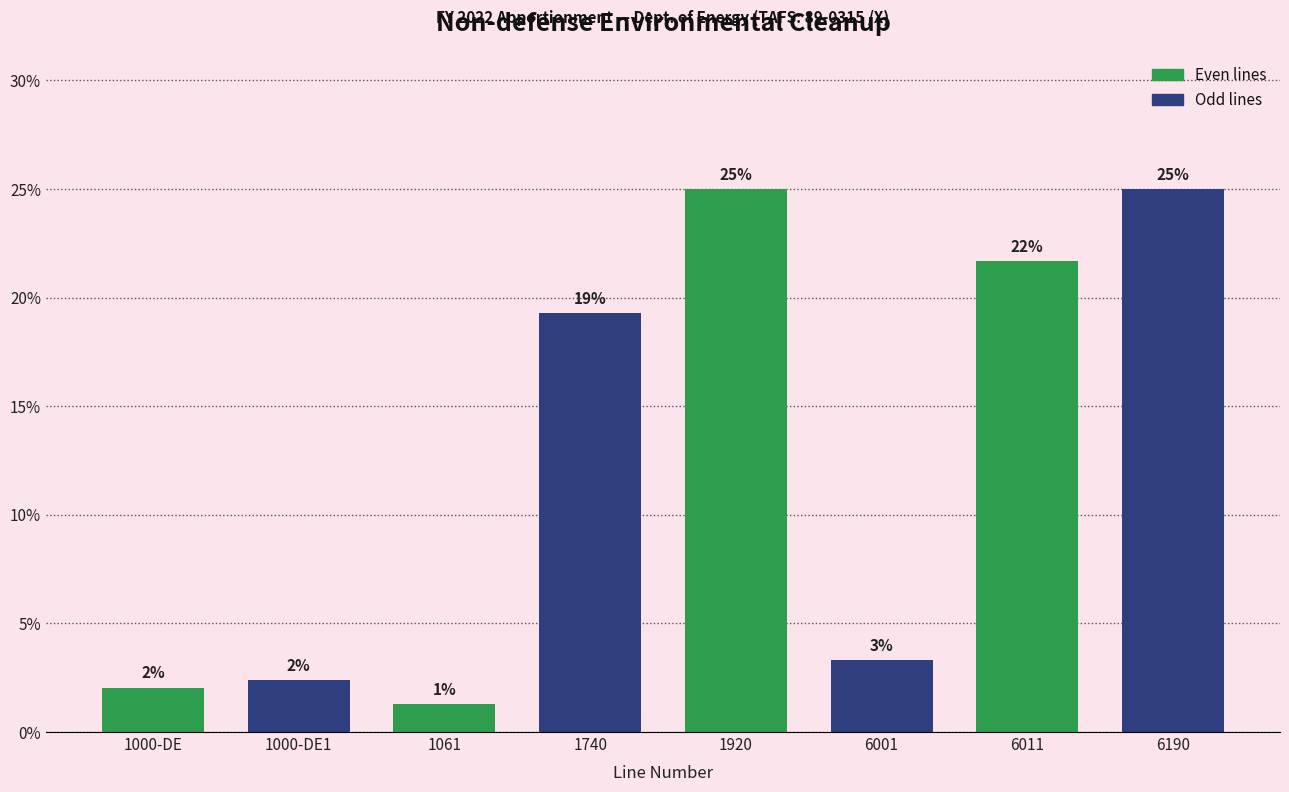

Which label corresponds to the smallest value in the chart?

1061